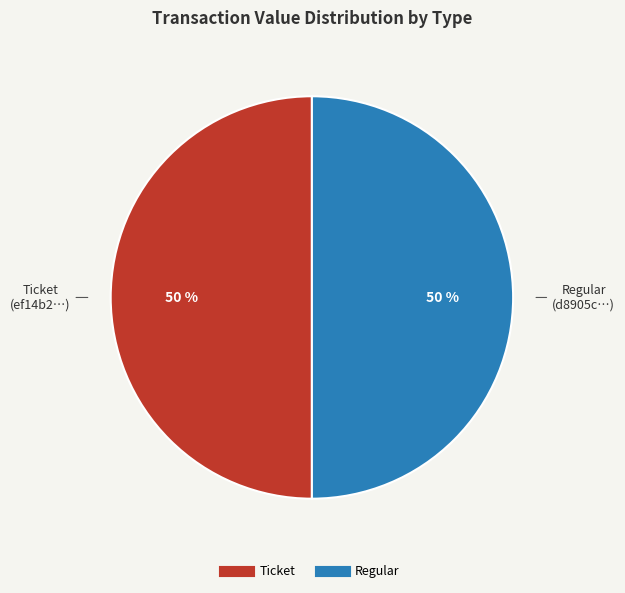

To the nearest percent, what is the average slice percentage?

50%